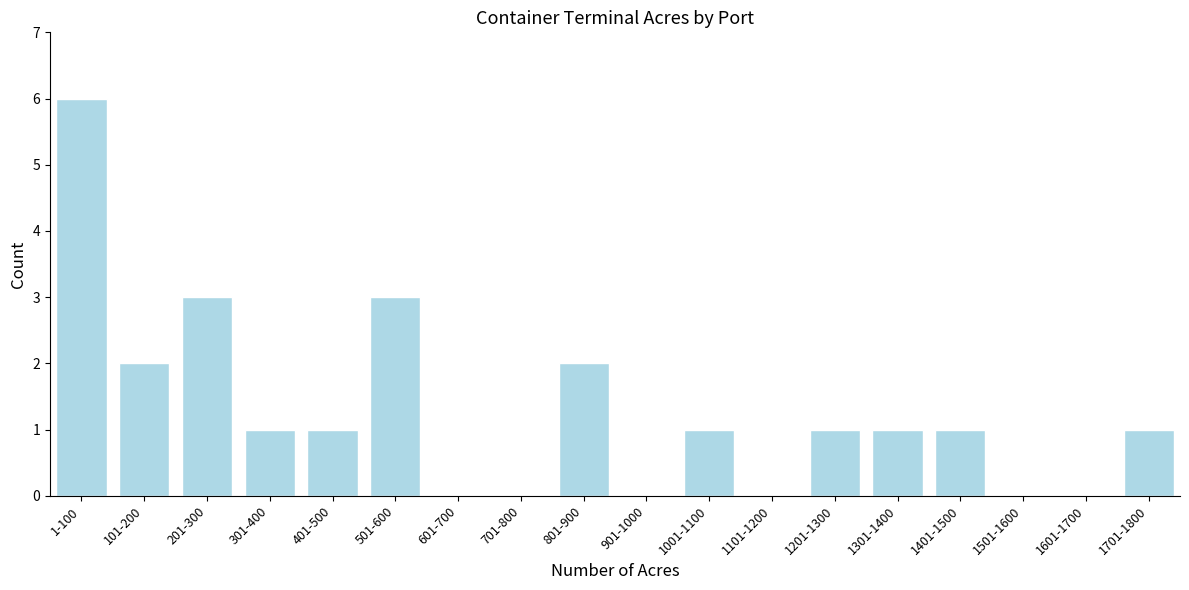

Reading left to right, extract all data points from this chart.

1-100=6	101-200=2	201-300=3	301-400=1	401-500=1	501-600=3	601-700=0	701-800=0	801-900=2	901-1000=0	1001-1100=1	1101-1200=0	1201-1300=1	1301-1400=1	1401-1500=1	1501-1600=0	1601-1700=0	1701-1800=1